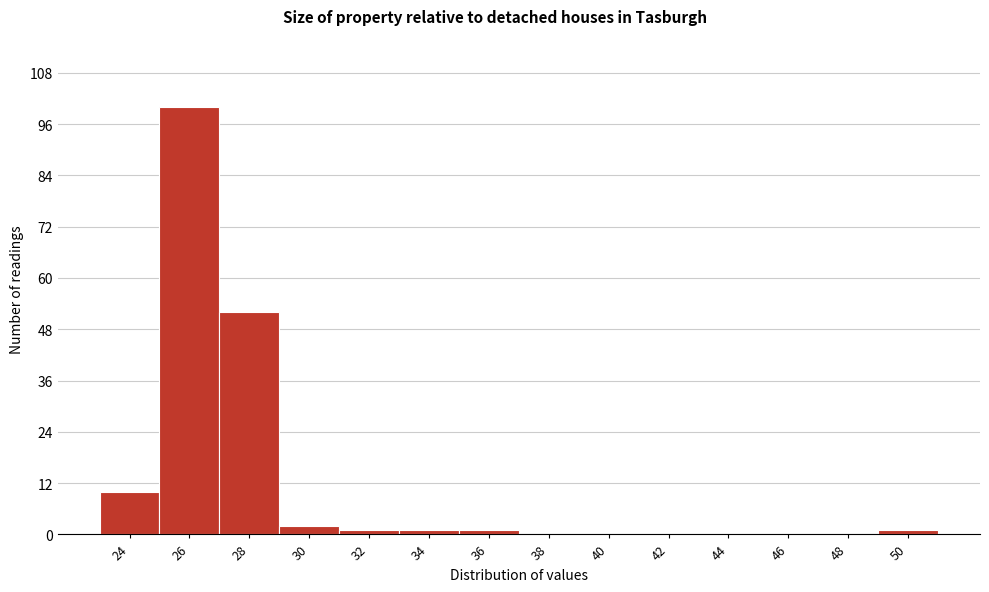

Reading left to right, extract all data points from this chart.

24=10	26=100	28=52	30=2	32=1	34=1	36=1	38=0	40=0	42=0	44=0	46=0	48=0	50=1